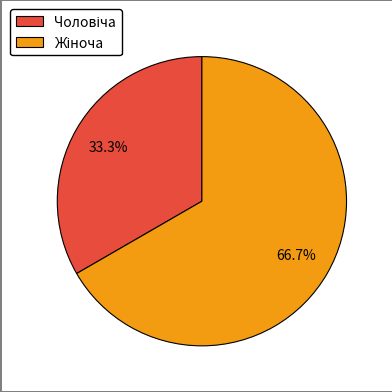

Is there any slice that represents more than half of the pie?

Yes